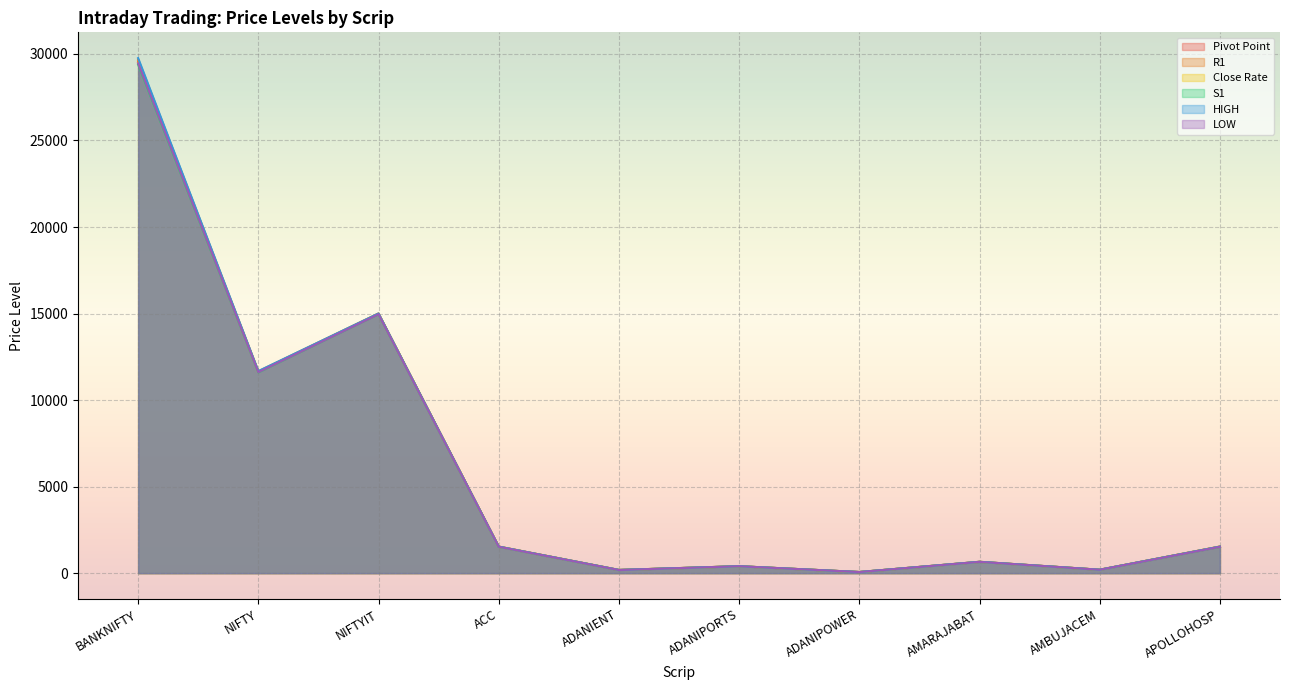

List the series in order of their overall mean, lowest first.

S1, LOW, Close Rate, Pivot Point, R1, HIGH